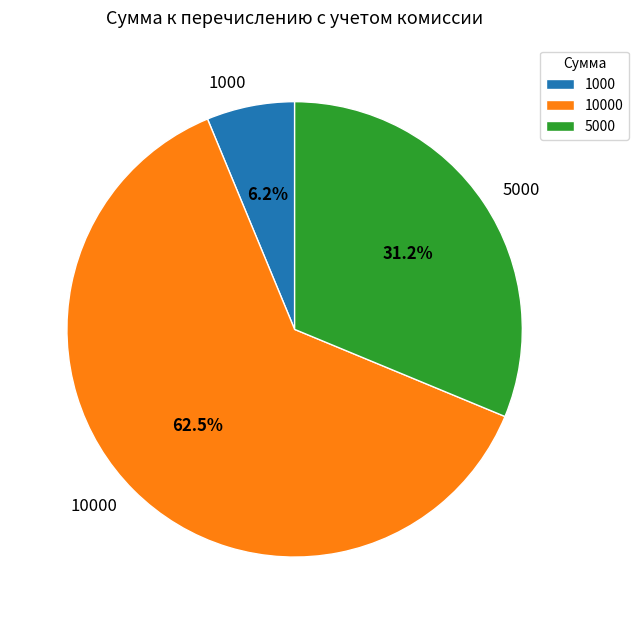

Which category accounts for the majority?

10000